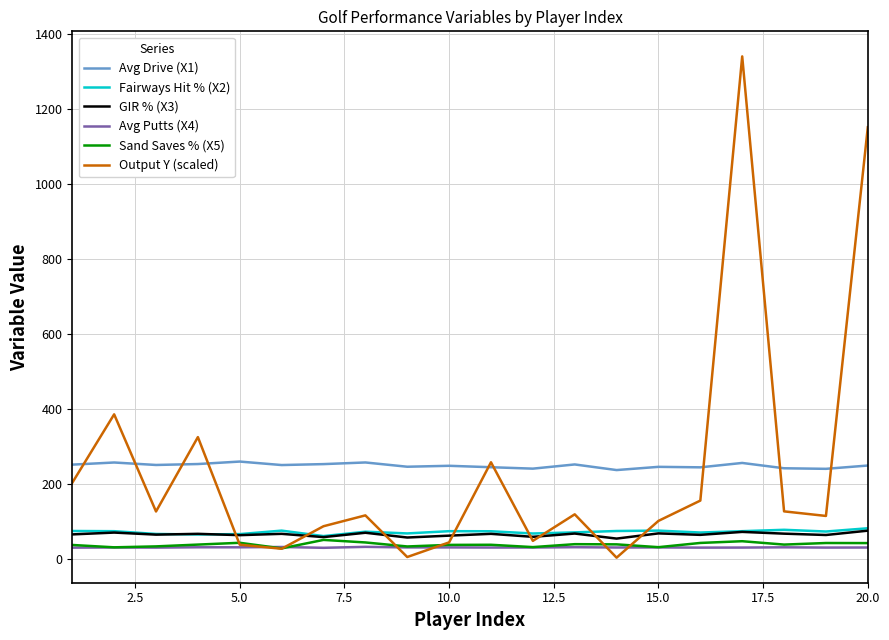

How many intersections are there between Output Y (scaled) and Fairways Hit % (X2)?

8